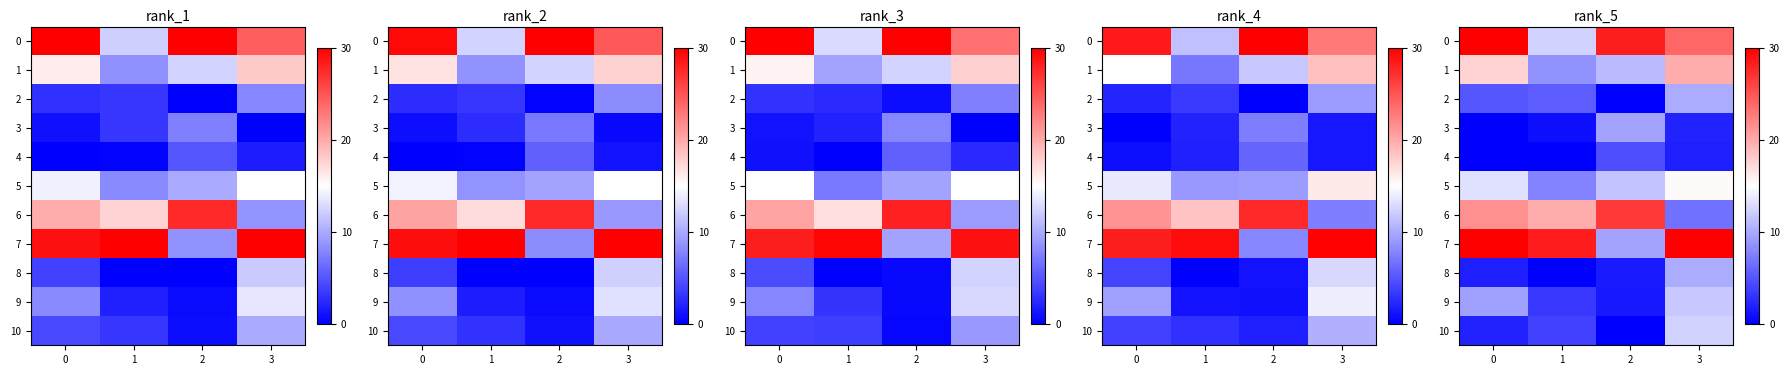

Rank the series by their maximum value, from lowest to highest.

row_4, row_3, row_8, row_2, row_9, row_10, row_5, row_1, row_6, row_0, row_7